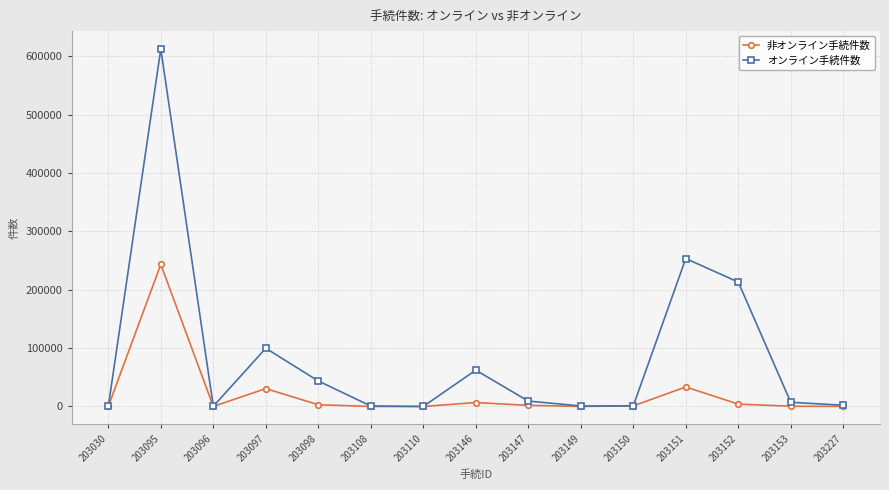

What is the greatest value displayed?

612510